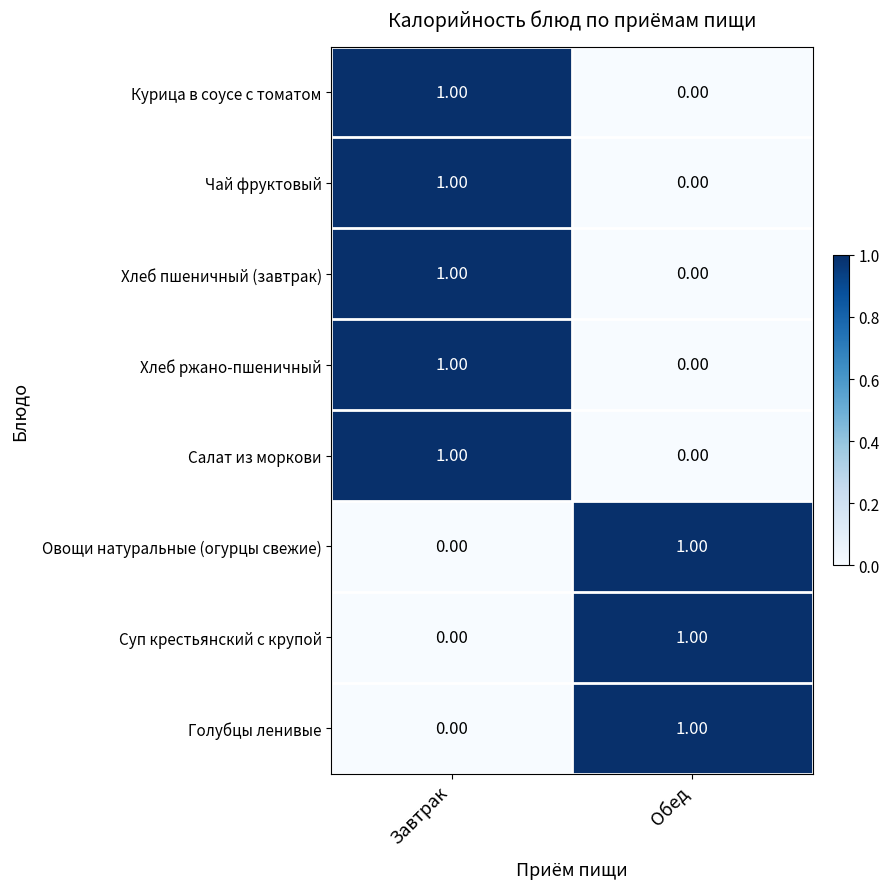

How many values in the Чай фруктовый series are below 1?

1